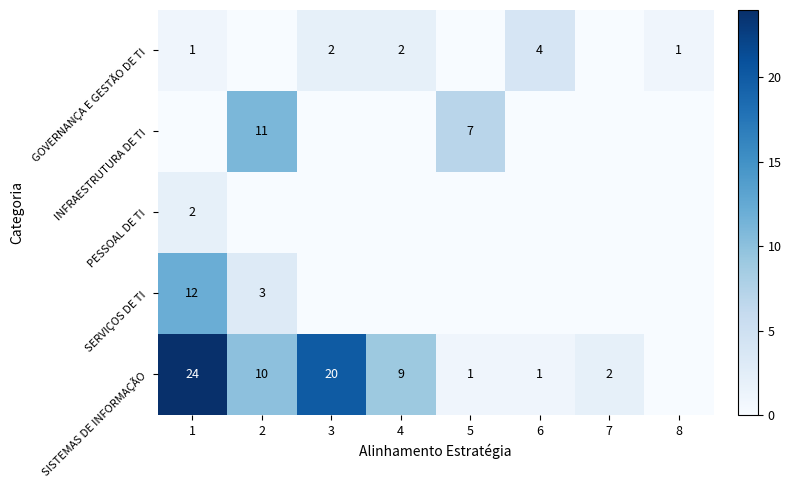

True or false: SERVIÇOS DE TI has a value of 3 at 2.

True